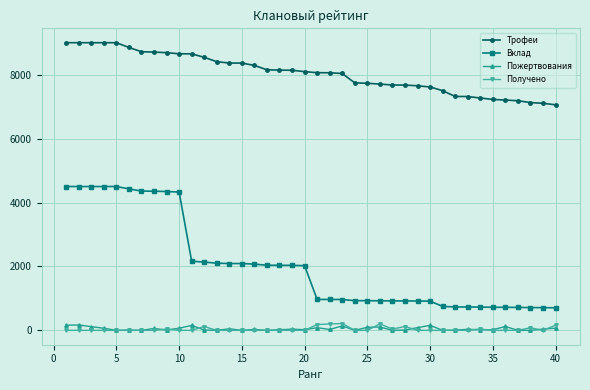

Which series has the largest range (max minus min)?

Вклад